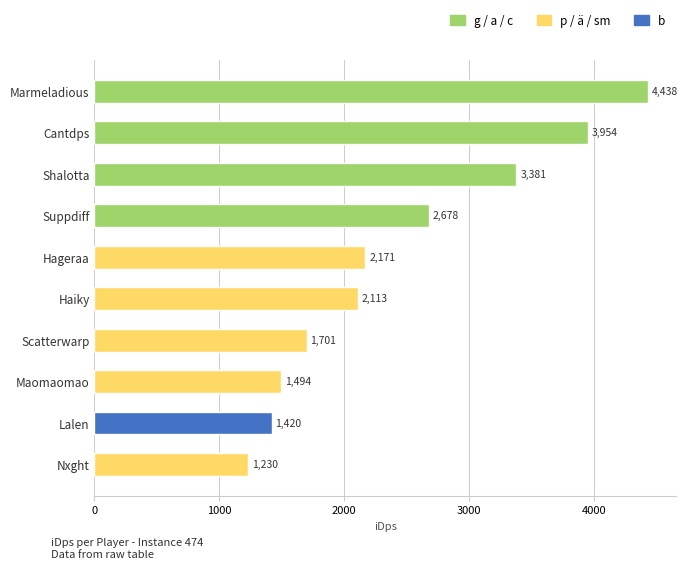

Read the value at Cantdps.

3954.2